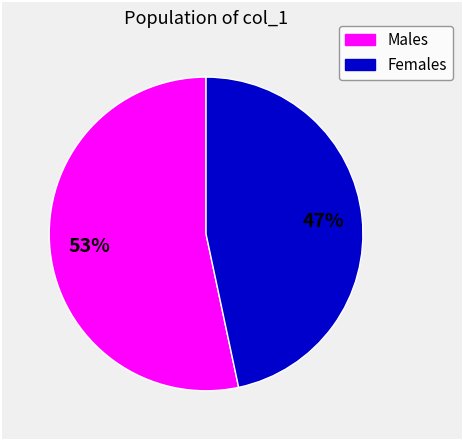

To the nearest percent, what is the average slice percentage?

50%